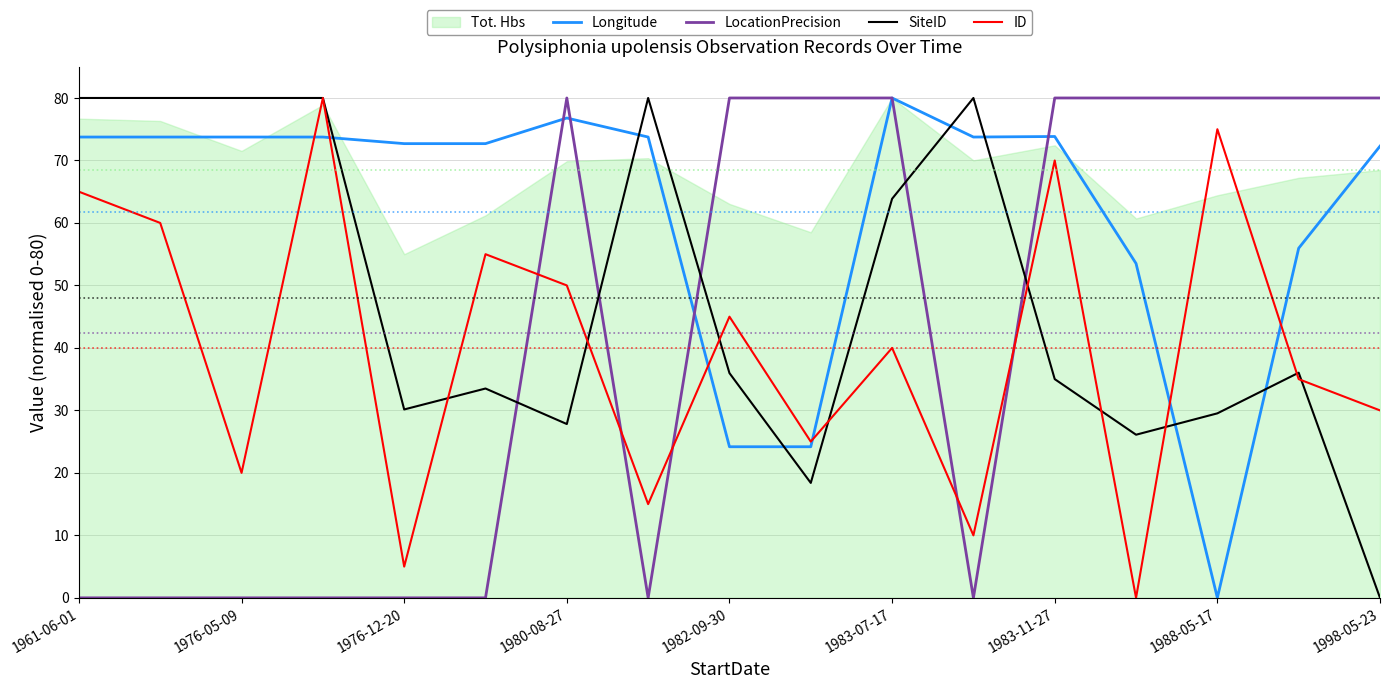

Where does the SiteID series first go above 35?

1961-06-01